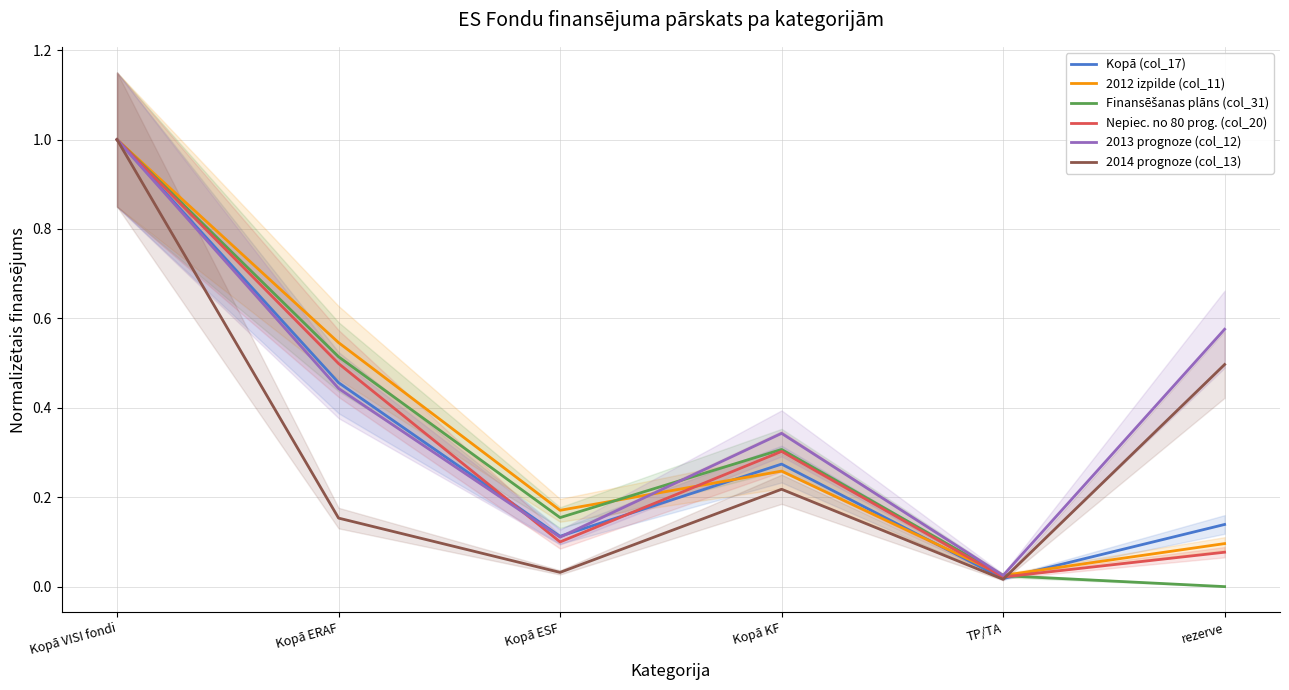

True or false: Nepiec. no 80 prog. (col_20) has a value of 0.0 at TP/TA.

False